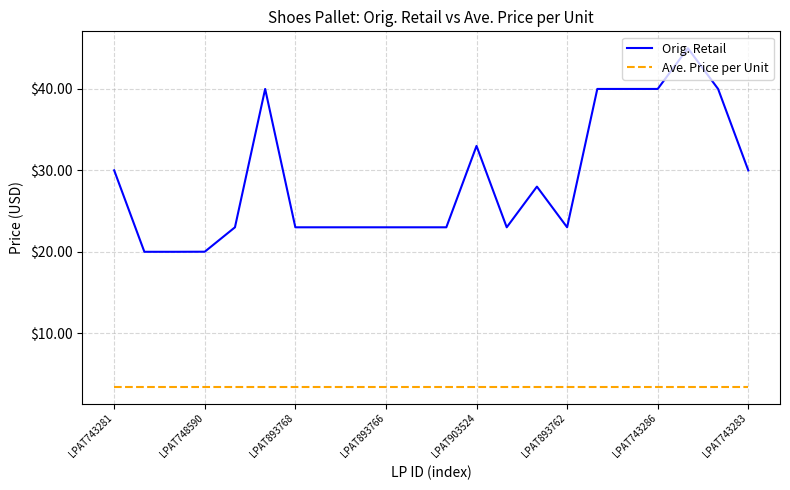

What is the difference between the maximum and minimum values in the Orig. Retail series?

25.0